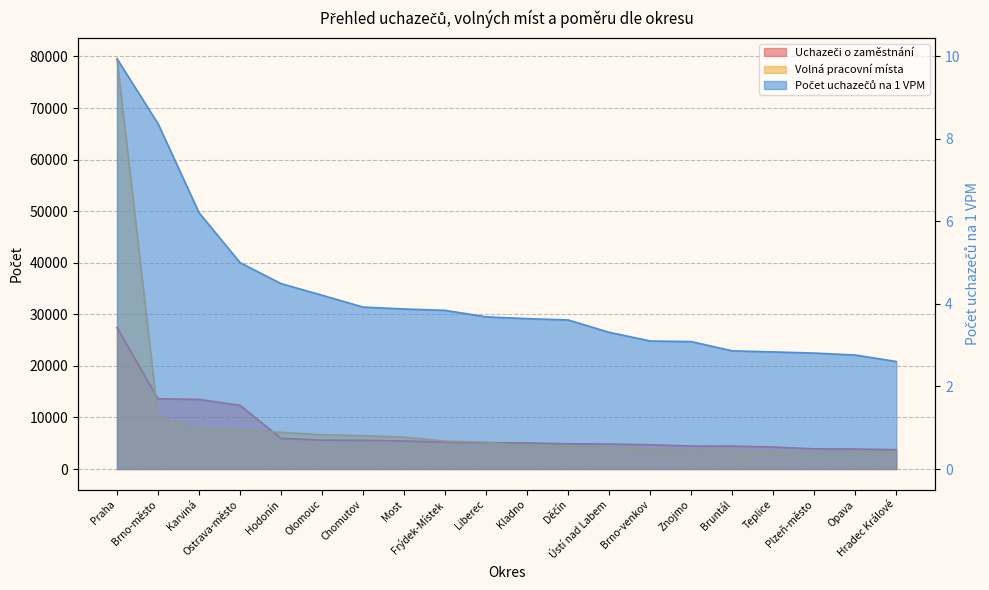

List the series in order of their peak value, highest first.

Volná pracovní místa, Uchazeči o zaměstnání, Počet uchazečů na 1 VPM